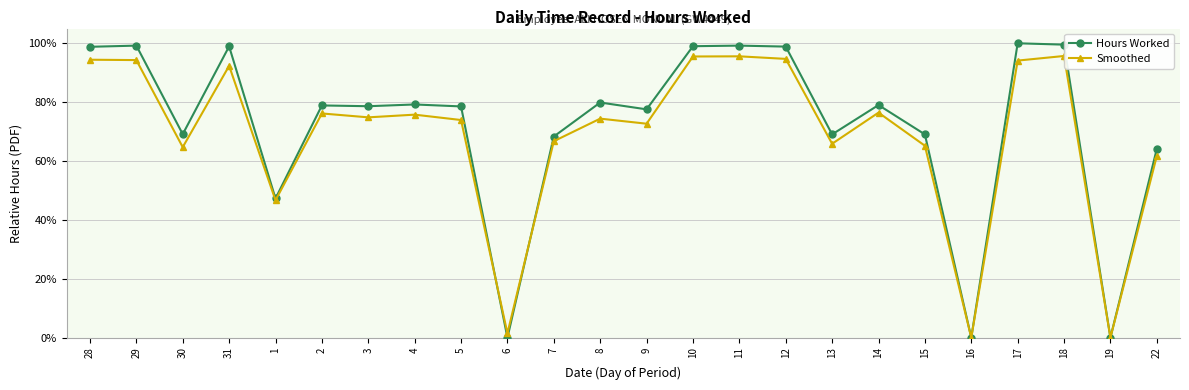

Which category has the lowest value across all series?

6